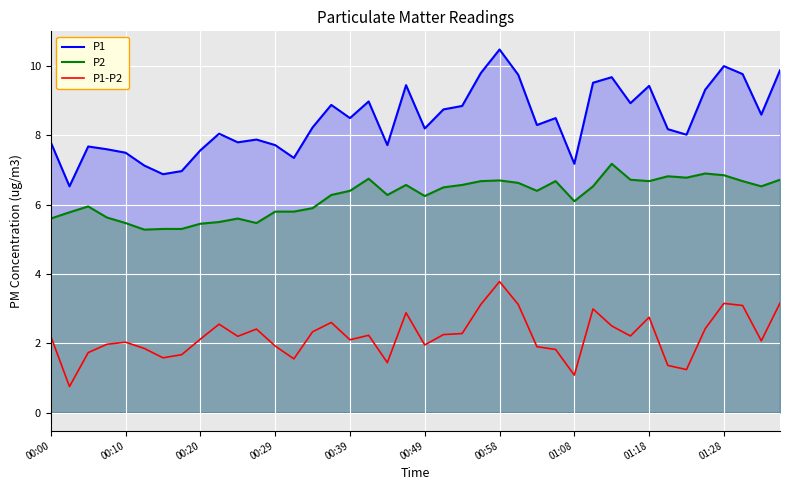

True or false: P1-P2 and P2 intersect in this chart.

False